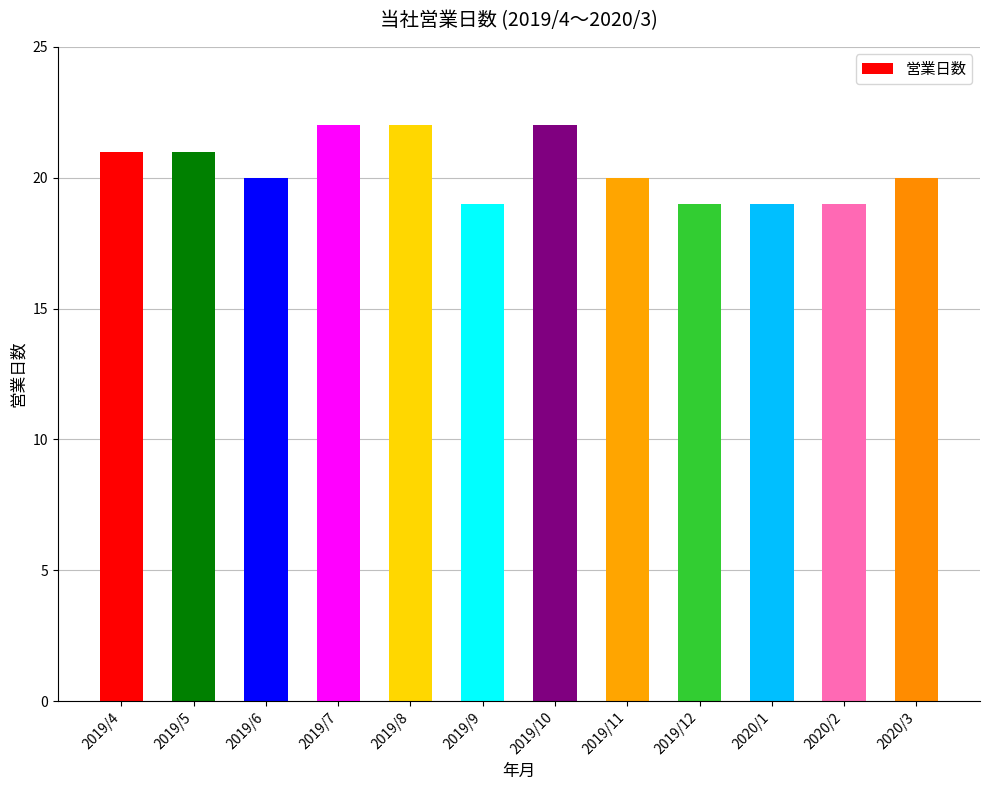

What is the label of the 2nd bar from the right?

2020/2